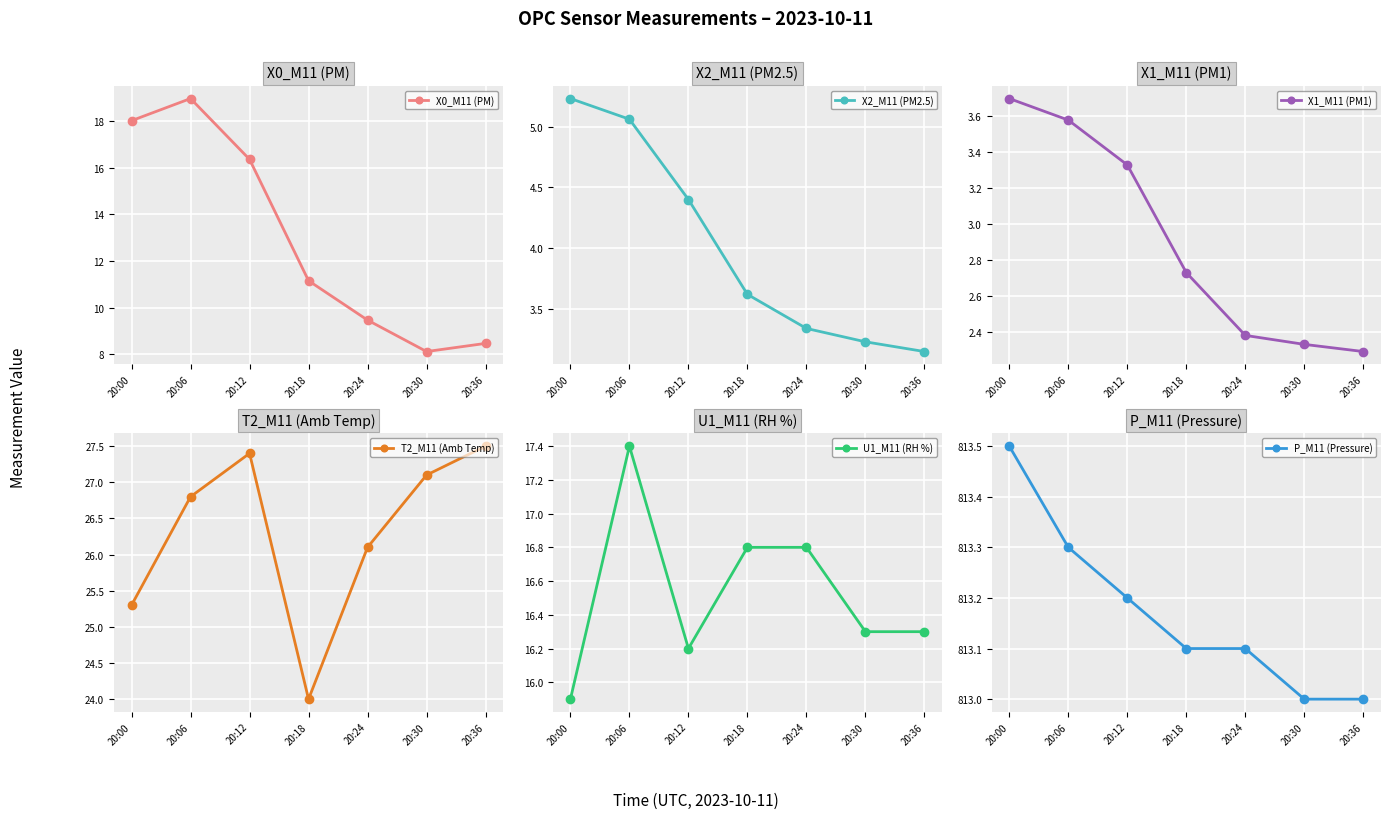

What are all the series names shown in the legend?

X0_M11 (PM), X2_M11 (PM2.5), X1_M11 (PM1), T2_M11 (Amb Temp), U1_M11 (RH %), P_M11 (Pressure)